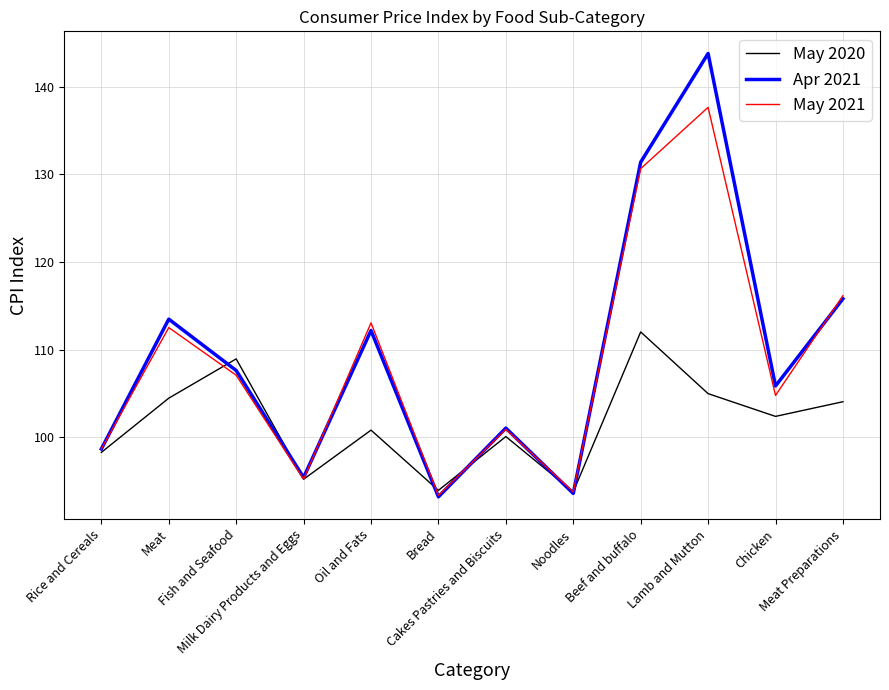

Which series has the widest spread of values?

Apr 2021